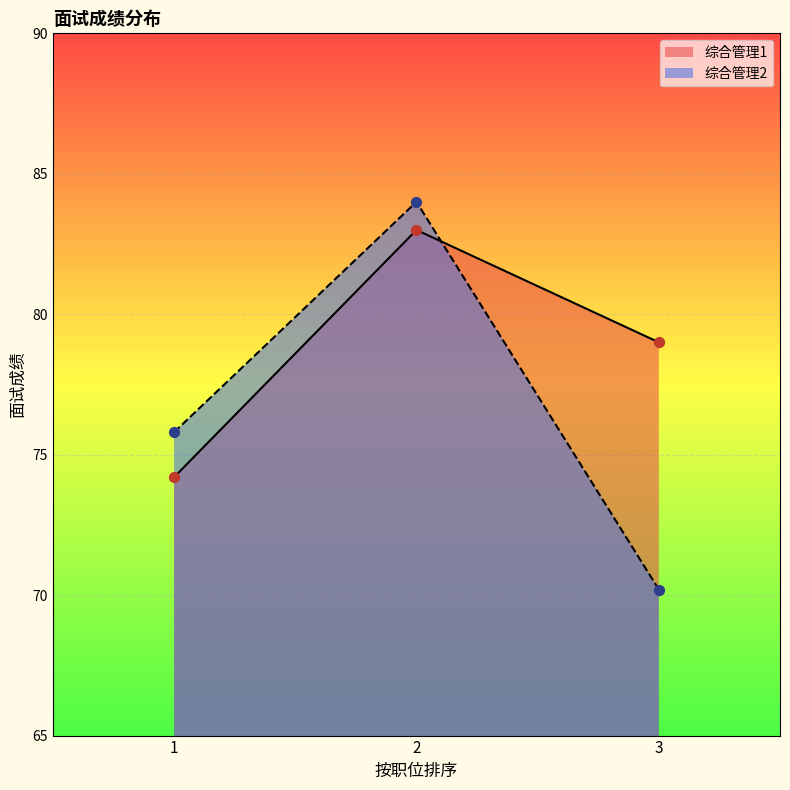

What is the change in value from 刘丽(综合管理1-2) to 王林(综合管理2-3)?

-12.8